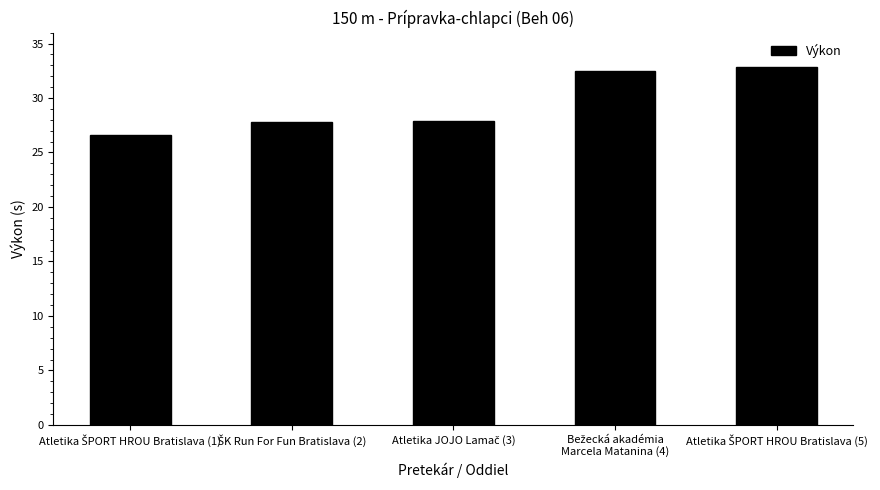

What is the difference between the maximum and minimum values?

6.3